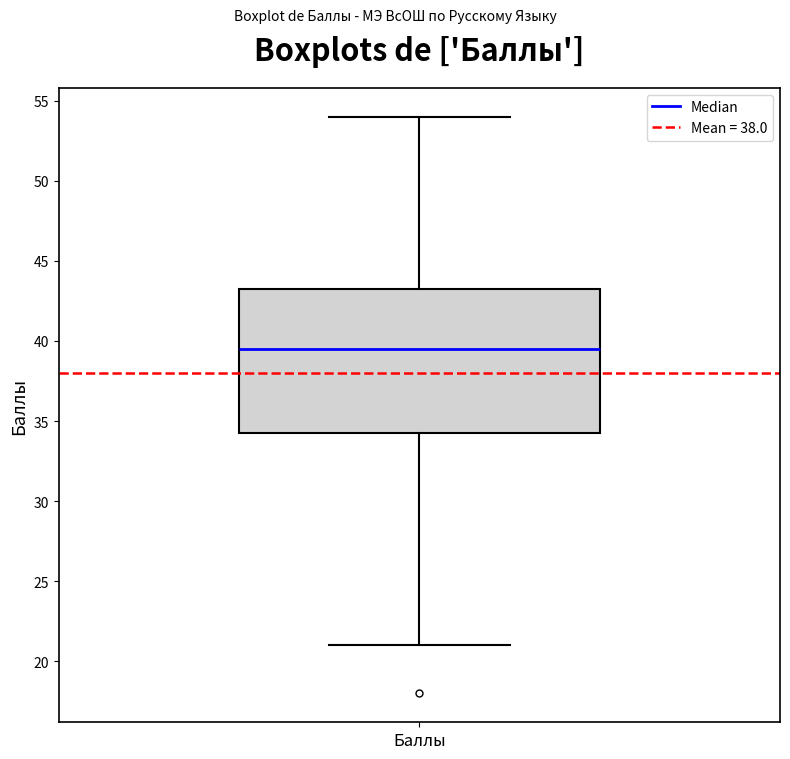

Transcribe this box plot: give where the median line is, the range the box spans, and where the two whiskers end, as read against the y-axis. The values are not printed on the chart, so give them approximately, as read against the axis.

median 39.5, box 34.5 to 43.5, whiskers 21.0 to 54.0